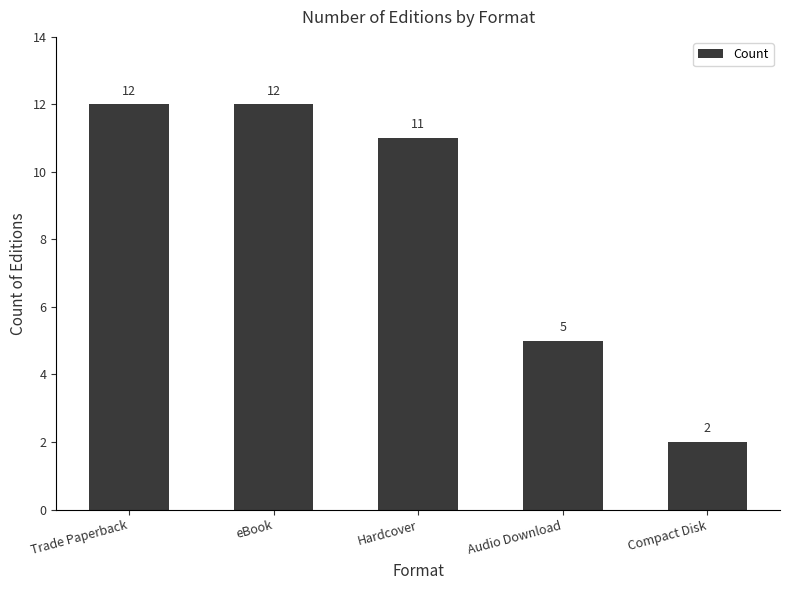

What is the value of the 1st bar from the left?

12